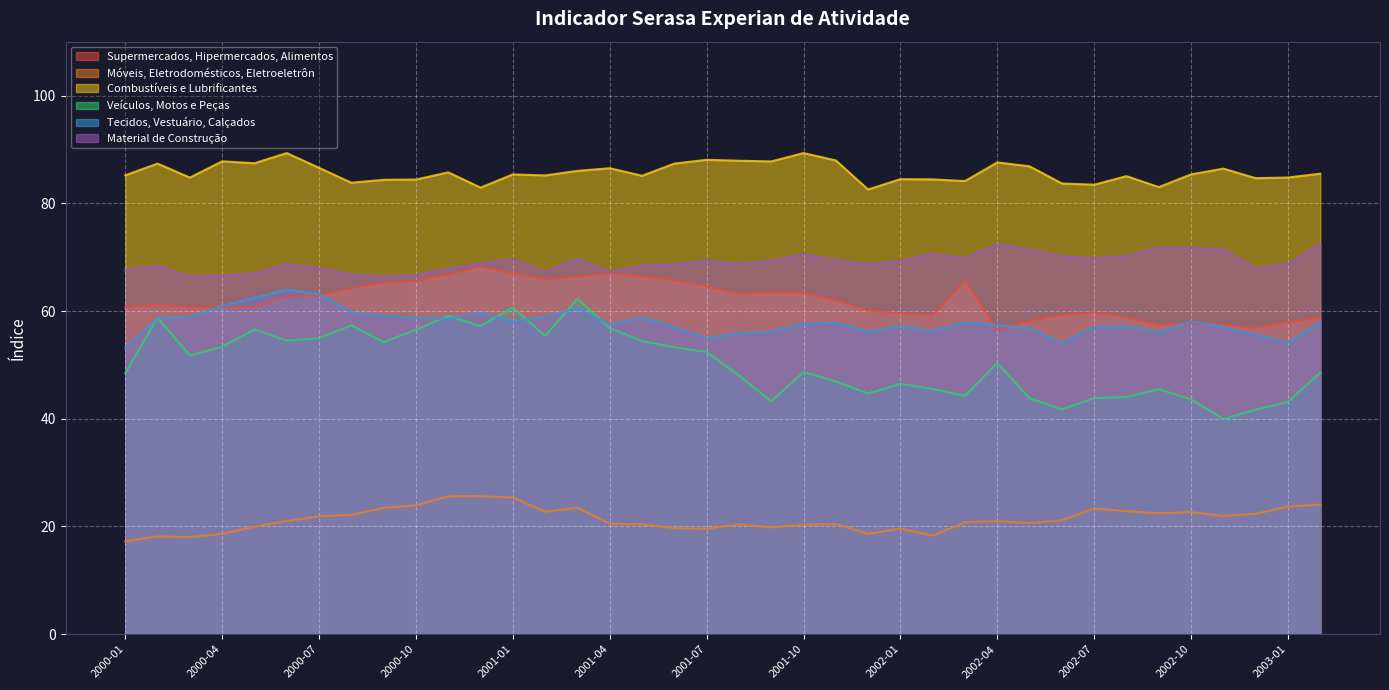

At how many categories does at least one series exceed 70?

38